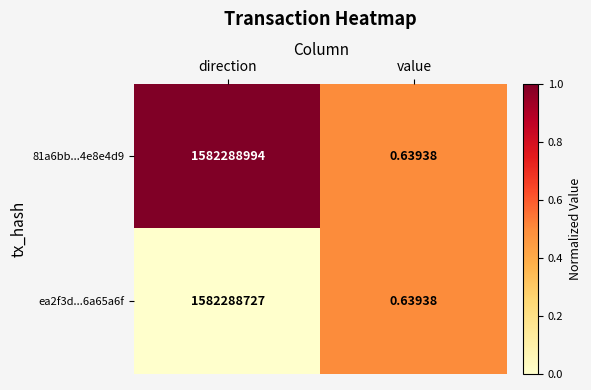

At which category does the chart reach its peak across all series?

direction